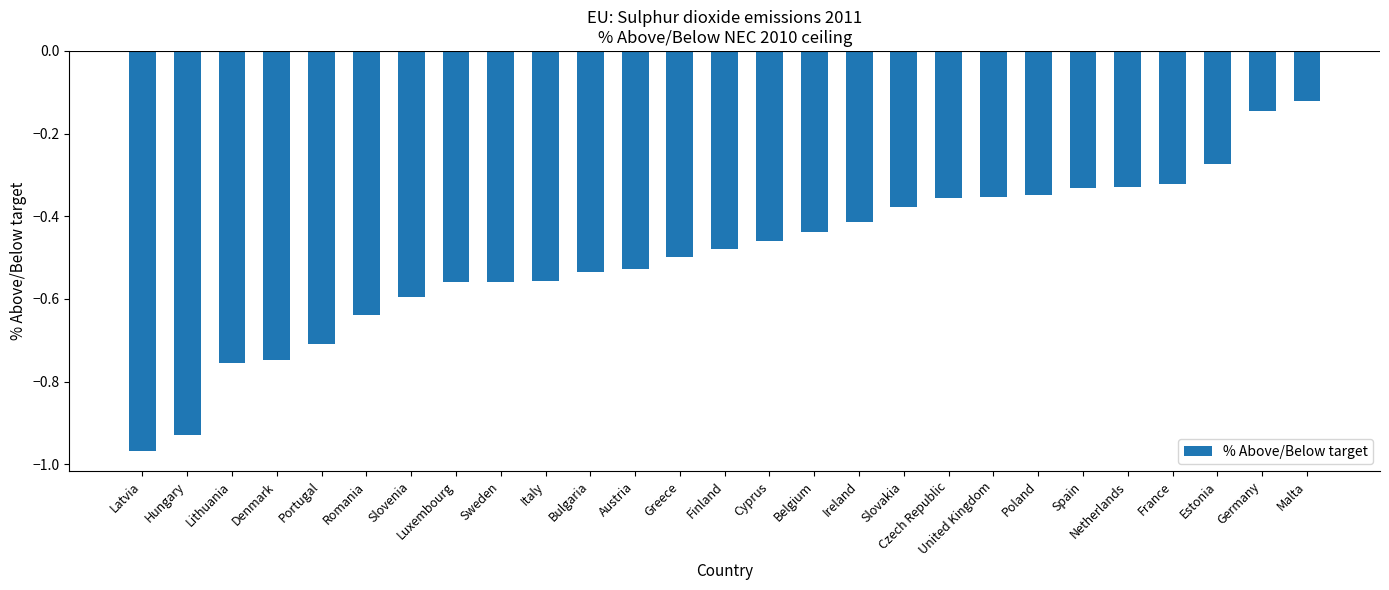

Which label corresponds to the largest value in the chart?

Malta